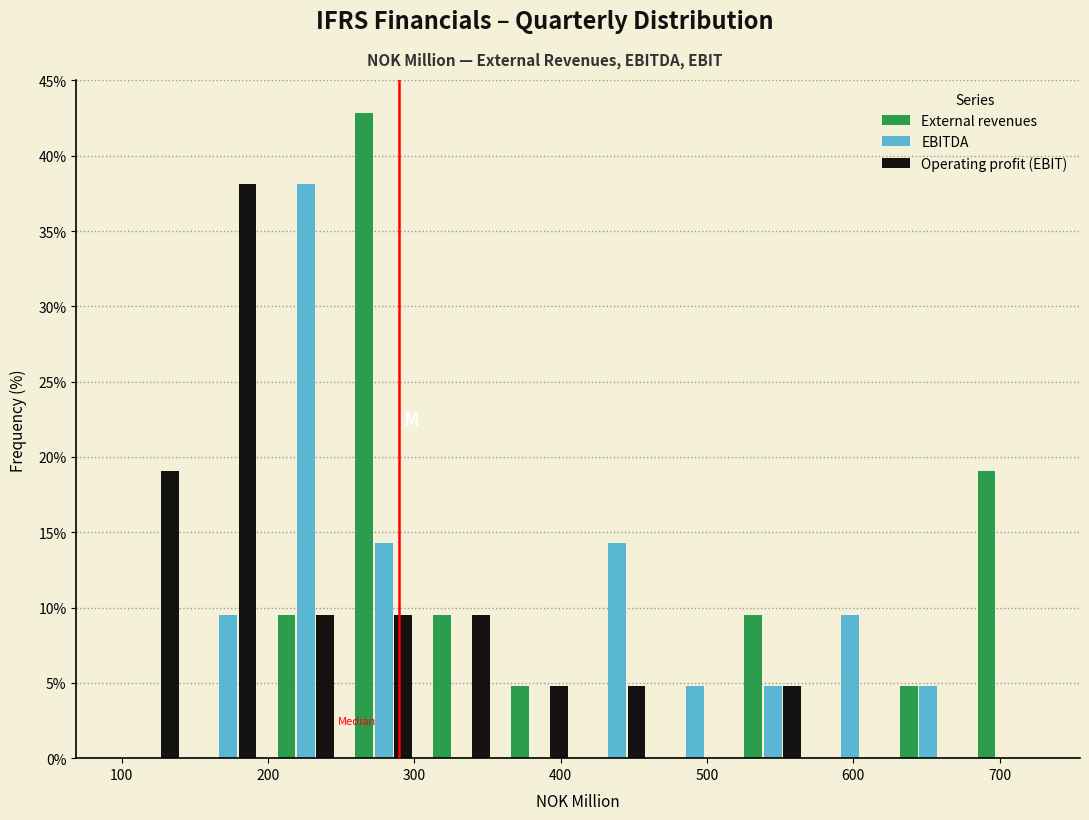

Reading left to right, transcribe this chart: for each range on the x-axis, give the height of each series' bar. Neither the bar edges nor the heights are printed on the chart, so give them approximately, as read against the axes.

90 to 150: External revenues=0	EBITDA=0	Operating profit (EBIT)=19.0
150 to 200: External revenues=0	EBITDA=9.5	Operating profit (EBIT)=38.0
200 to 250: External revenues=9.5	EBITDA=38.0	Operating profit (EBIT)=9.5
250 to 310: External revenues=43.0	EBITDA=14.5	Operating profit (EBIT)=9.5
310 to 360: External revenues=9.5	EBITDA=0	Operating profit (EBIT)=9.5
360 to 410: External revenues=5.0	EBITDA=0	Operating profit (EBIT)=5.0
410 to 470: External revenues=0	EBITDA=14.5	Operating profit (EBIT)=5.0
470 to 520: External revenues=0	EBITDA=5.0	Operating profit (EBIT)=0
520 to 570: External revenues=9.5	EBITDA=5.0	Operating profit (EBIT)=5.0
570 to 620: External revenues=0	EBITDA=9.5	Operating profit (EBIT)=0
620 to 680: External revenues=5.0	EBITDA=5.0	Operating profit (EBIT)=0
680 to 730: External revenues=19.0	EBITDA=0	Operating profit (EBIT)=0